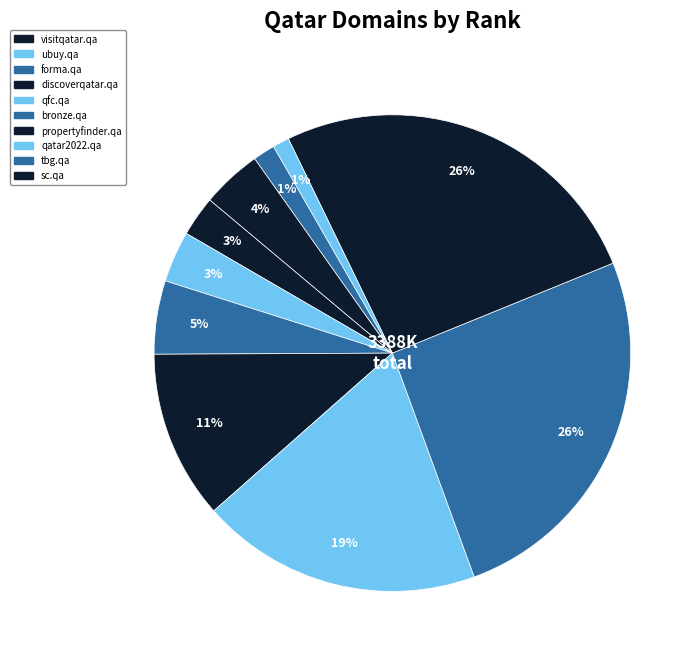

True or false: ubuy.qa accounts for 1% of the total.

False